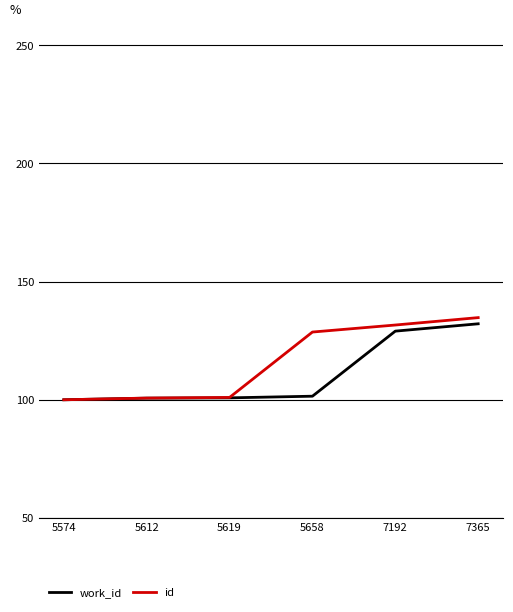

At which label is id closest to 117?

5658